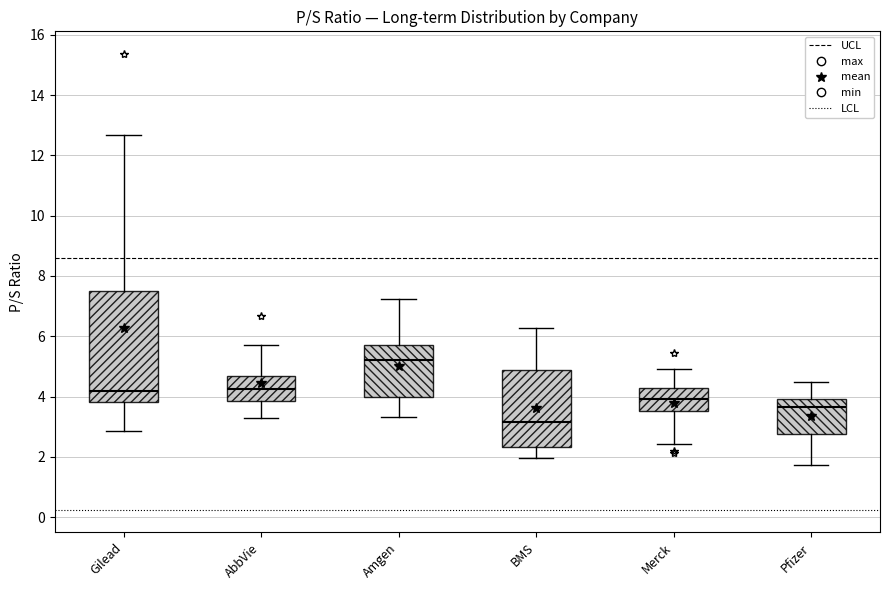

Reading left to right, read every box against the y-axis: the position of its median line, the range the box covers, and the ends of its whiskers. The values are not printed on the chart, so give them approximately, as read against the axis.

Gilead: median 4.2, box 3.8 to 7.4, whiskers 2.8 to 12.6
AbbVie: median 4.2, box 3.8 to 4.6, whiskers 3.4 to 5.8
Amgen: median 5.2, box 4.0 to 5.8, whiskers 3.4 to 7.2
BMS: median 3.2, box 2.4 to 4.8, whiskers 2.0 to 6.2
Merck: median 4.0, box 3.6 to 4.2, whiskers 2.4 to 5.0
Pfizer: median 3.6, box 2.8 to 4.0, whiskers 1.8 to 4.6